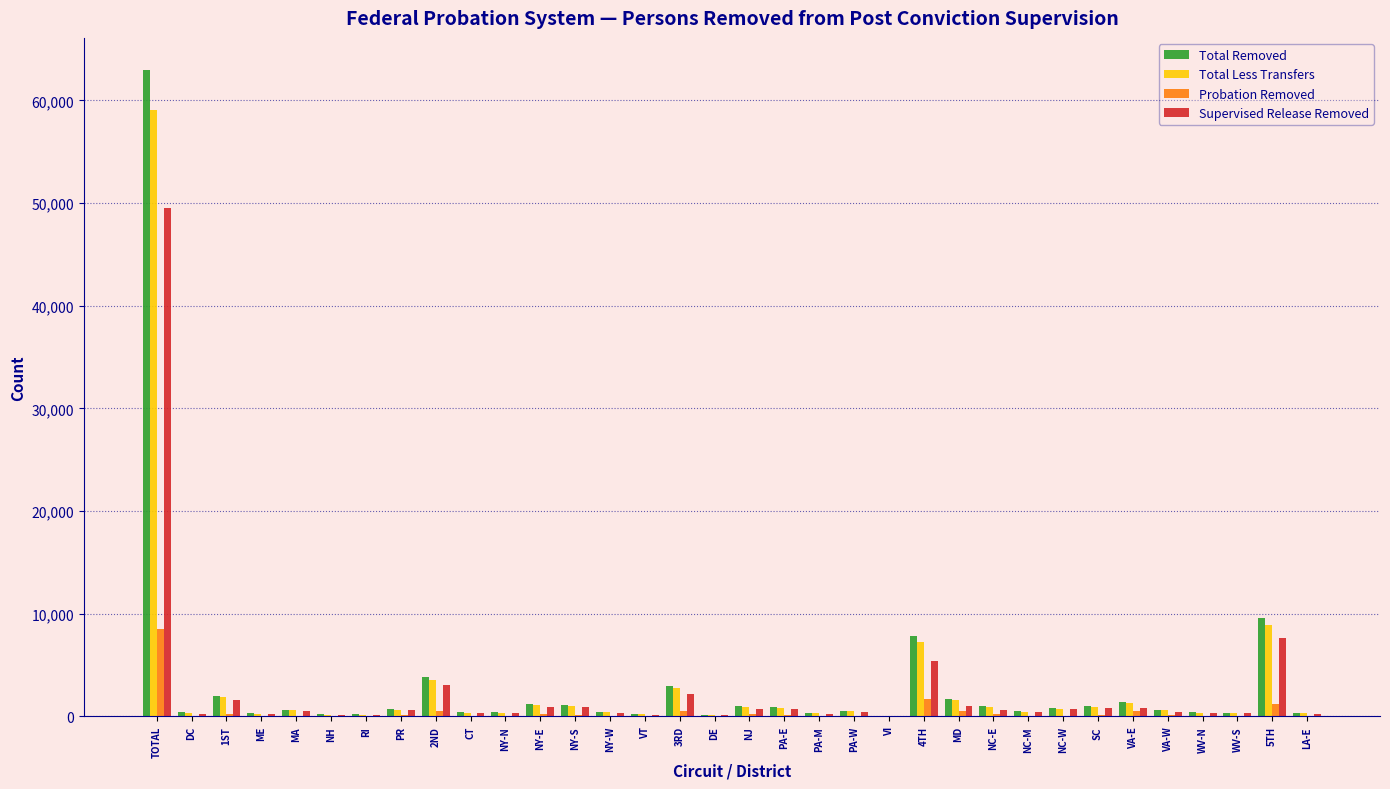

At which label is Total Less Transfers closest to 29565?

5TH